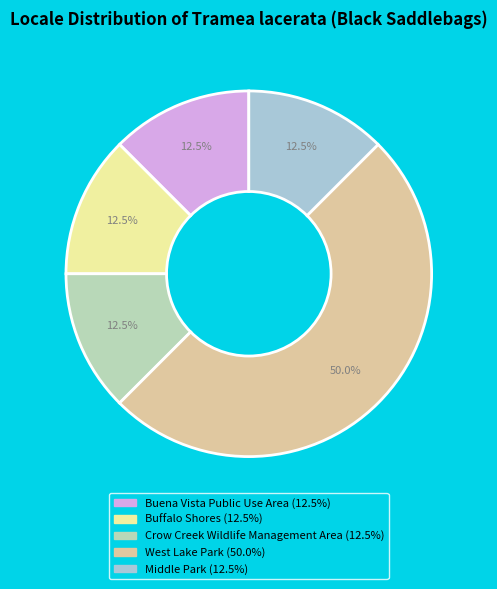

The Middle Park slice represents 1% of the pie. True or false?

False